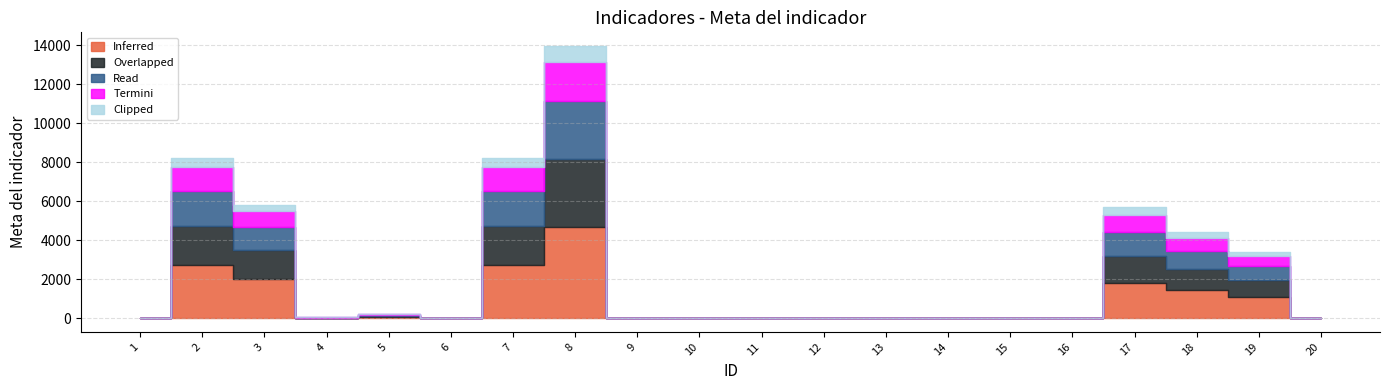

What is the difference between the maximum and minimum values in the Clipped series?

799